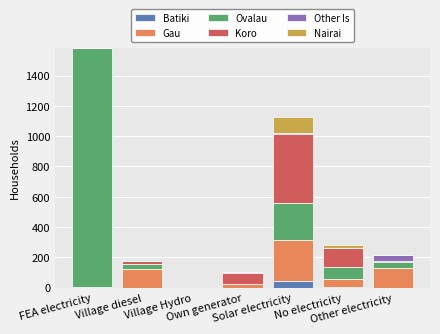

What is the maximum value for Batiki?

46